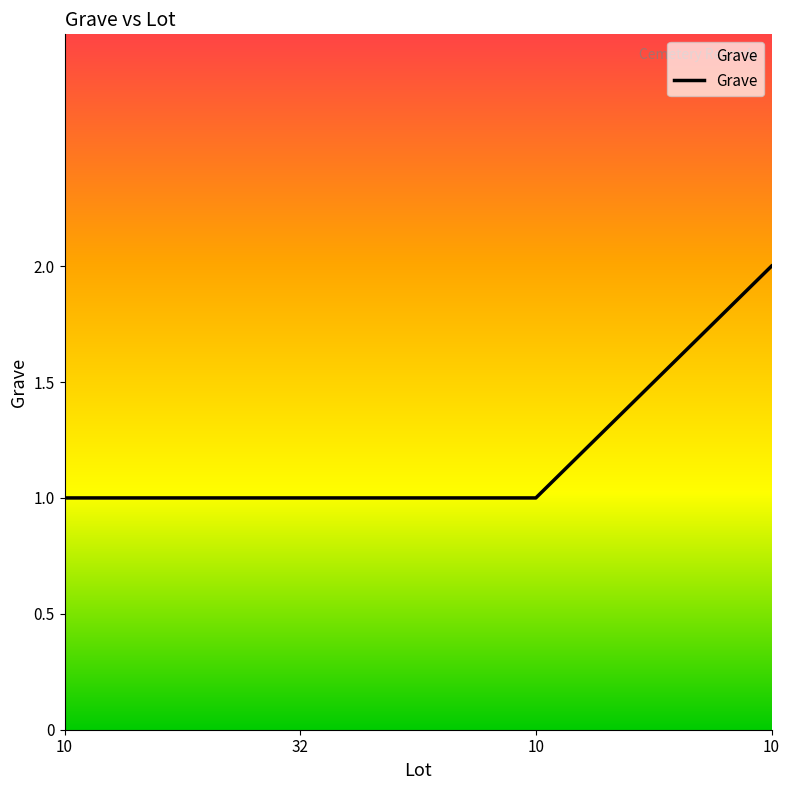

How many categories are shown in the chart?

4